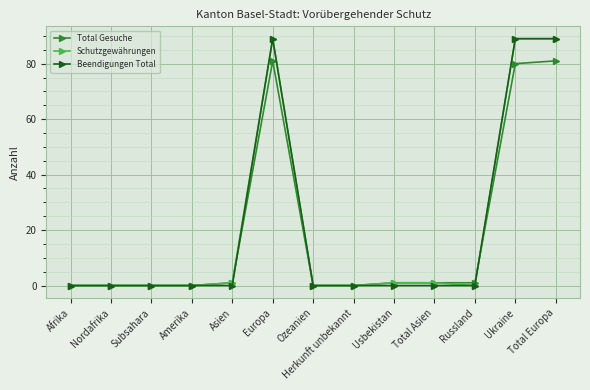

Is it true that Schutzgewährungen equals 0 at Russland?

True